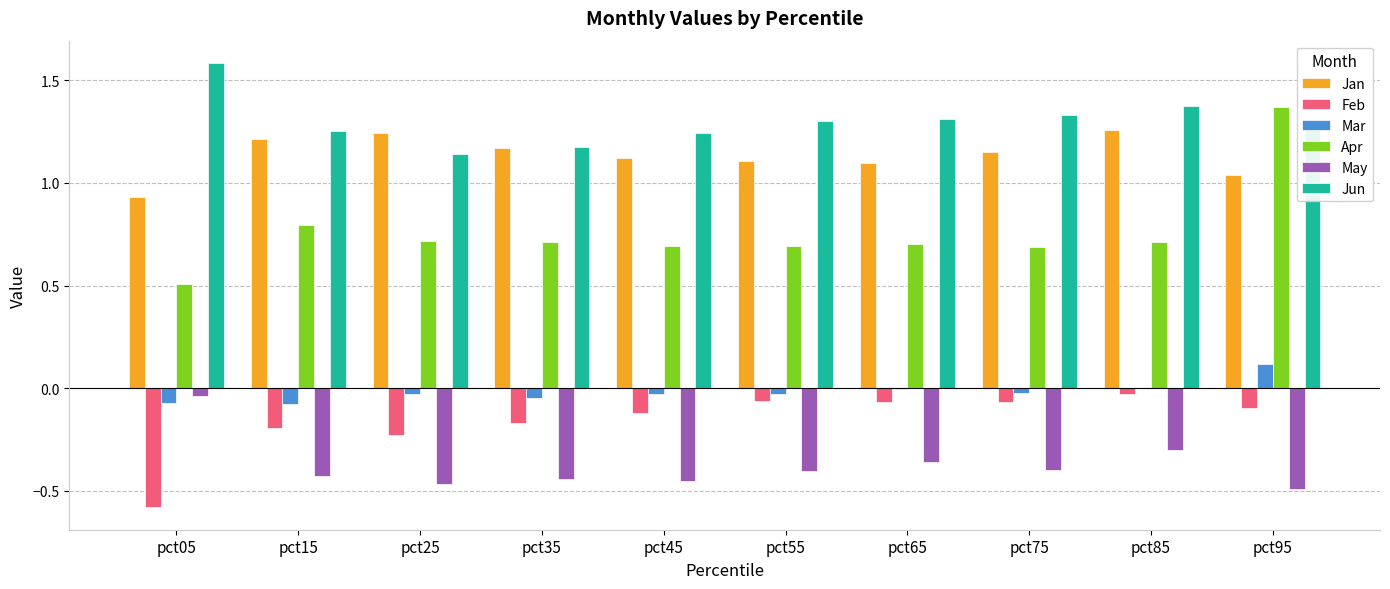

What is the difference between the Jan values at pct75 and pct05?

0.2